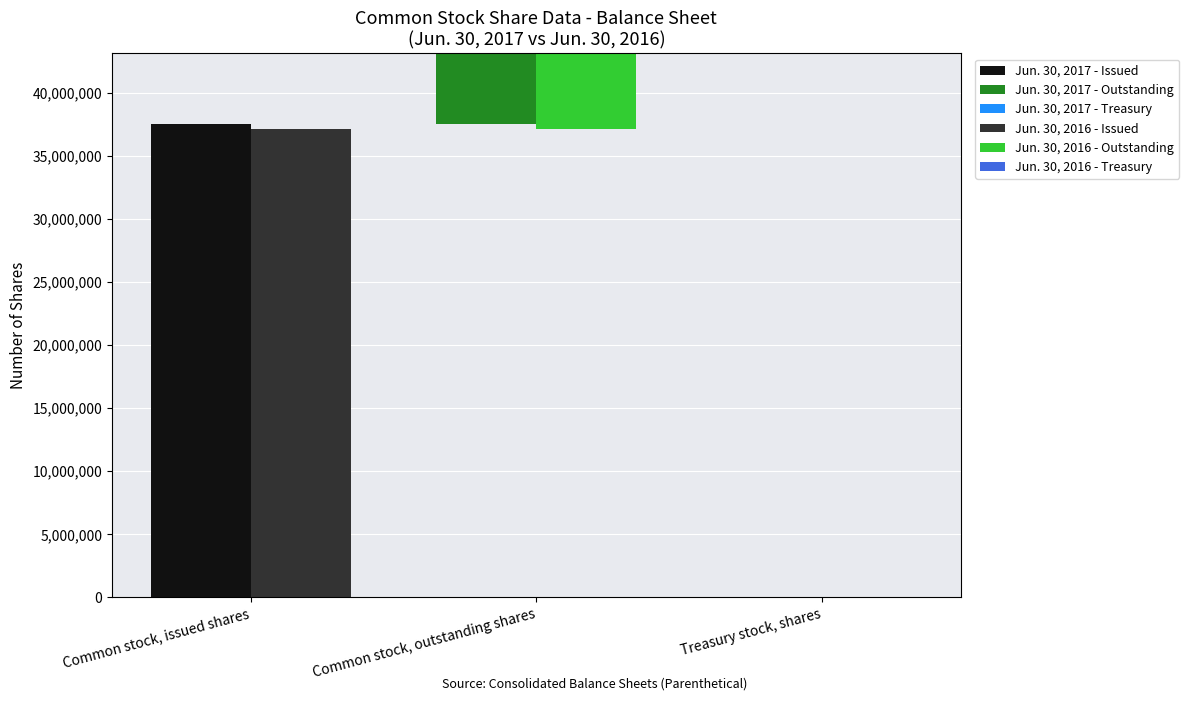

Where is Jun. 30, 2017 - Outstanding nearest to the value 18459648?

Common stock, issued shares